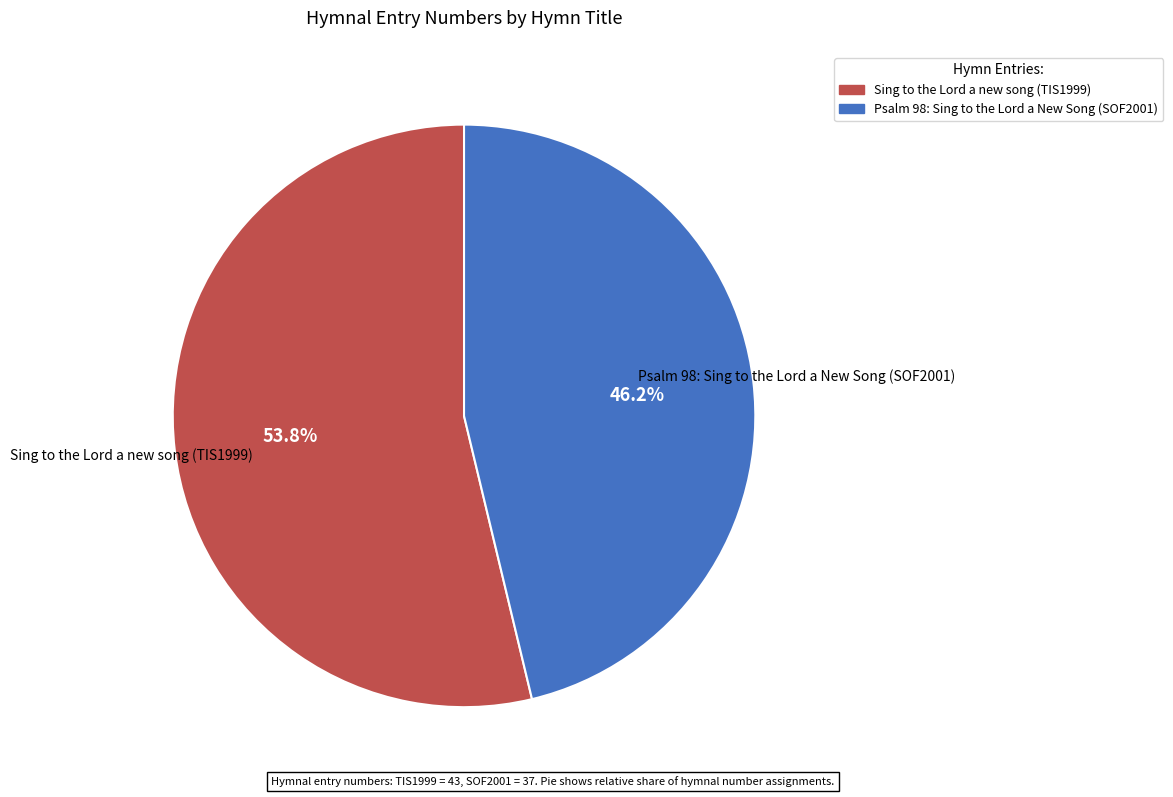

Is Psalm 98: Sing to the Lord a New Song (SOF2001) the majority of the pie?

No